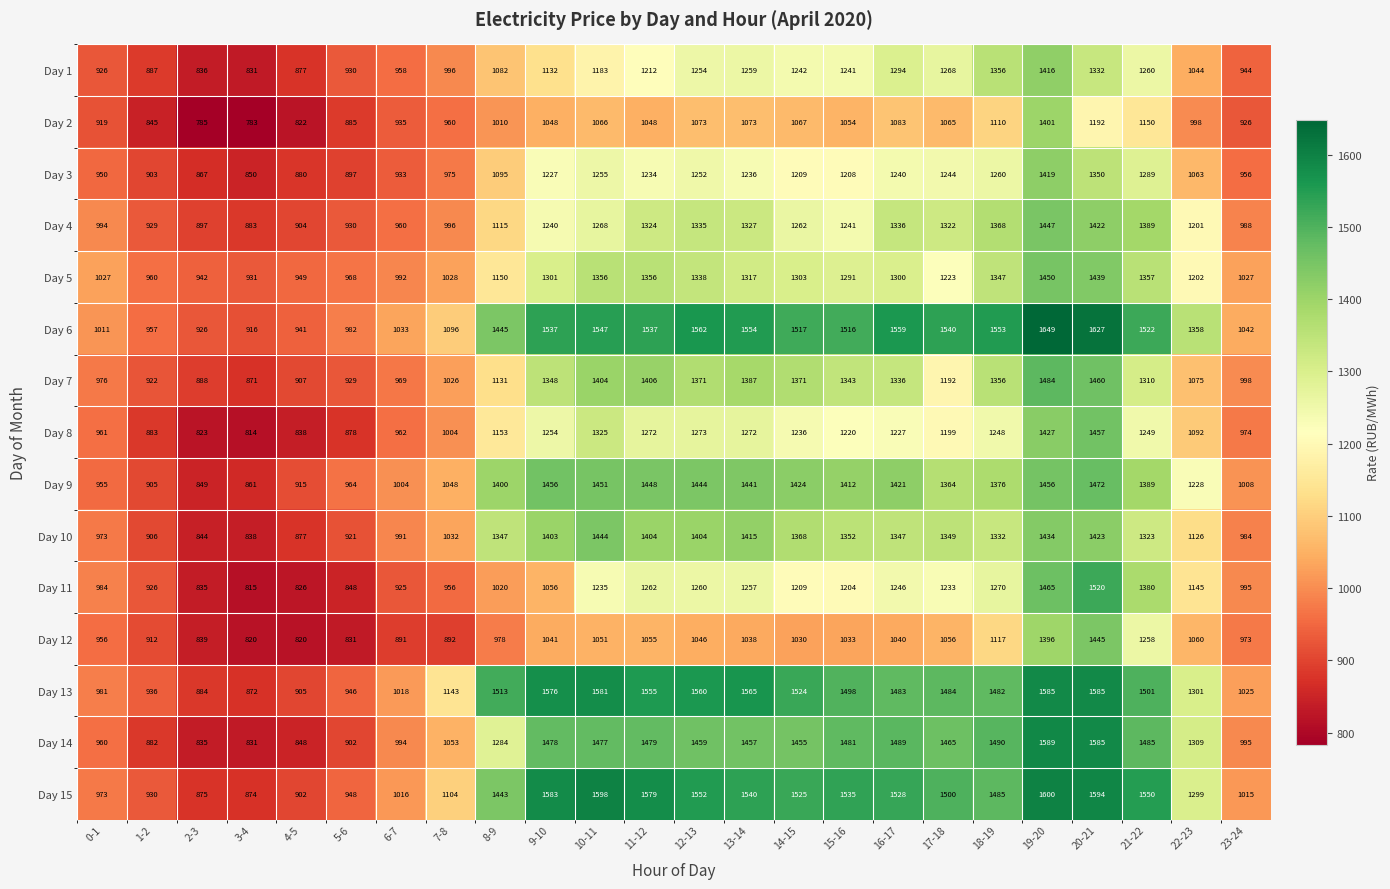

Rank the series by their maximum value, from highest to lowest.

Day 6, Day 15, Day 14, Day 13, Day 11, Day 7, Day 9, Day 8, Day 5, Day 4, Day 12, Day 10, Day 3, Day 1, Day 2